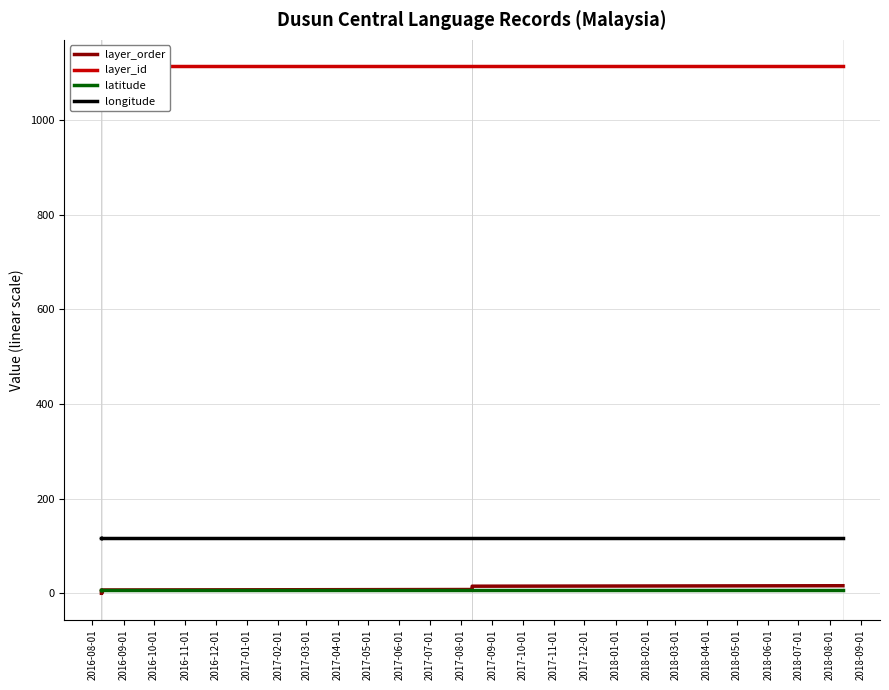

What is the spread (max minus min) of values at 2017-03-01?

1108.0